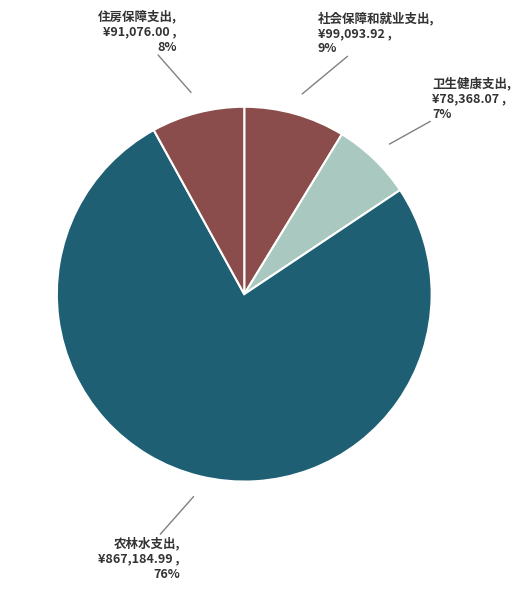

How many segments does this pie chart have?

4